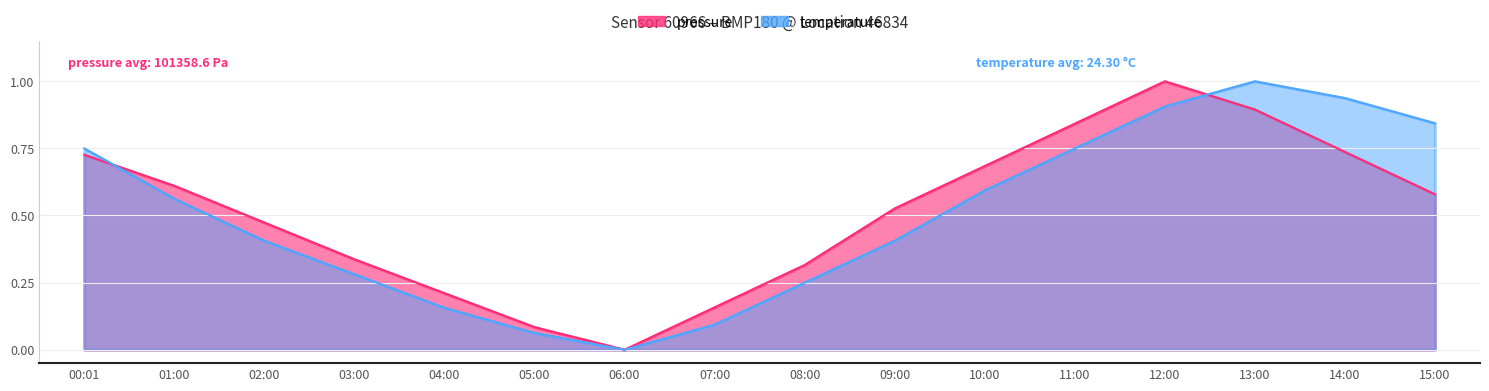

Where is the first local minimum for temperature?

06:00